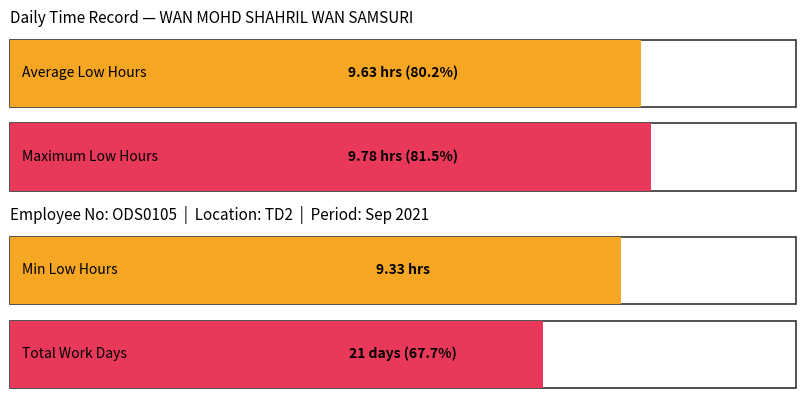

How many series are shown in this chart?

1